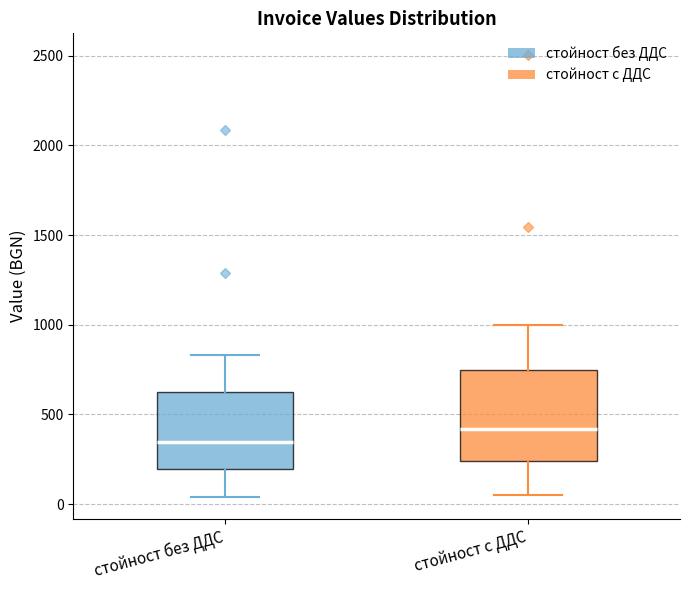

Reading left to right, transcribe this box plot: for each box, give where its median line is, the range the box spans, and where its two whiskers end, as read against the y-axis. The values are not printed on the chart, so give them approximately, as read against the axis.

стойност без ДДС: median 350, box 200 to 600, whiskers 50 to 850
стойност с ДДС: median 400, box 250 to 750, whiskers 50 to 1000